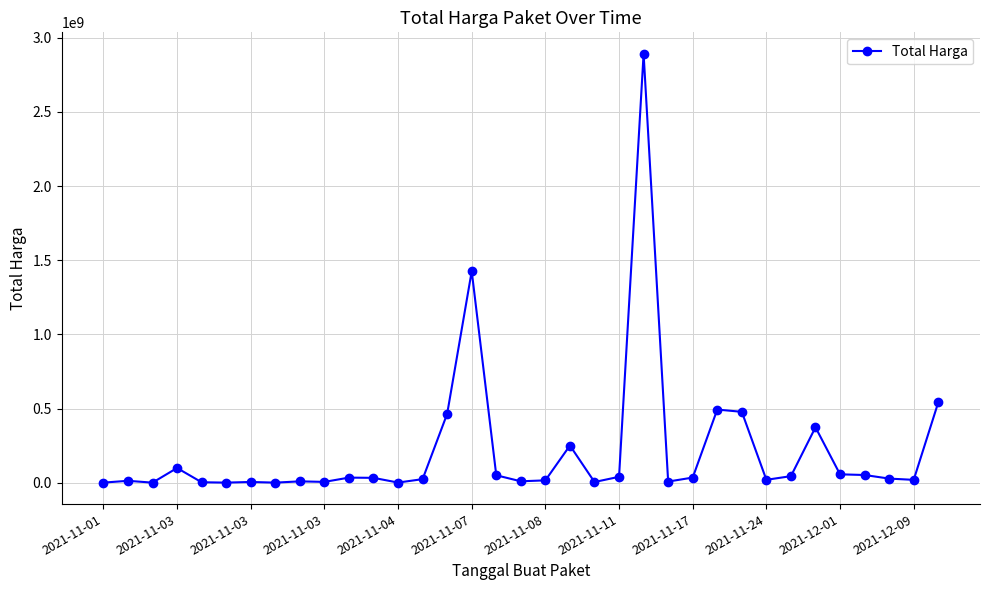

True or false: the data has more than 0 interior local peaks.

True